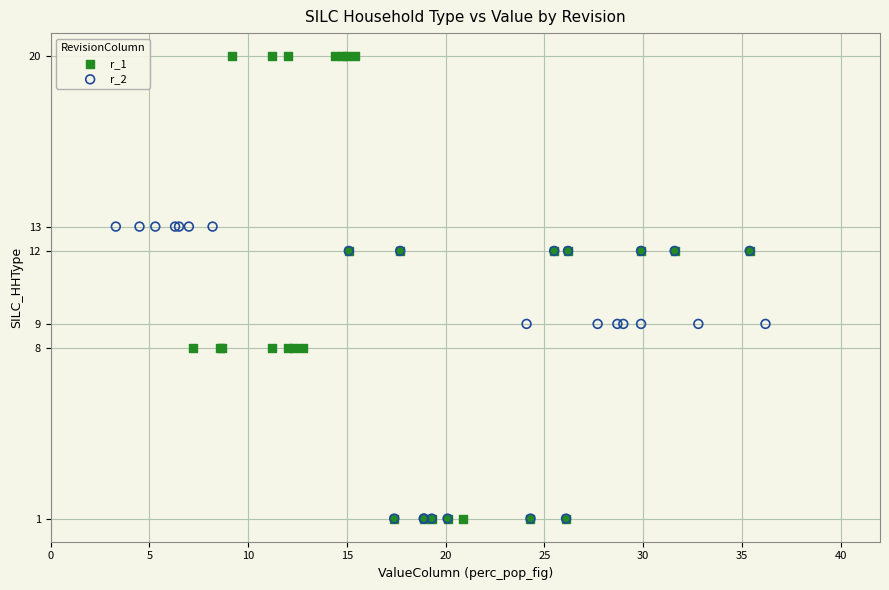

Which series contains the highest Y value?

r_1